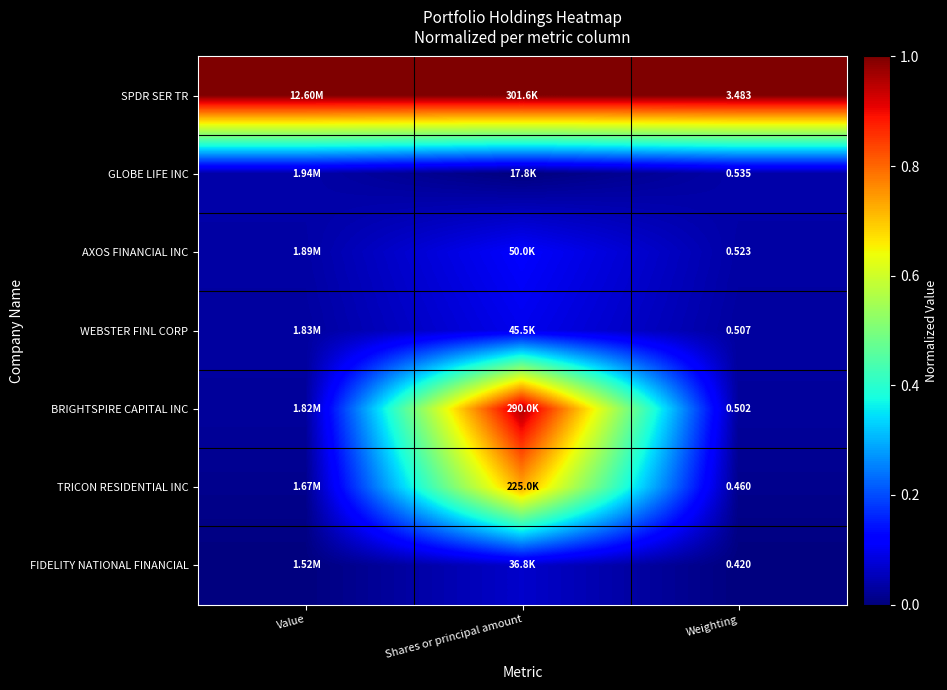

At how many categories does at least one series exceed 0?

3